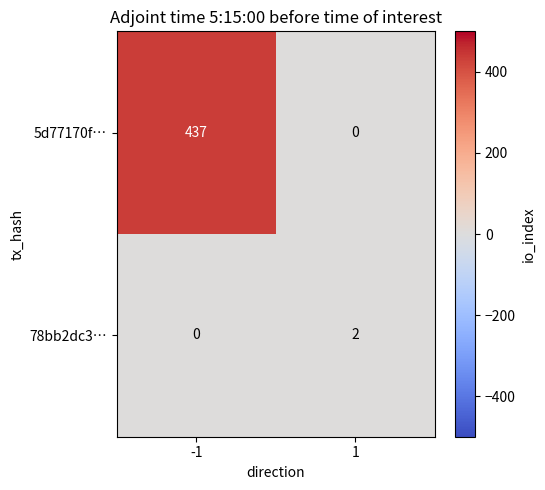

What is the greatest value displayed?

437